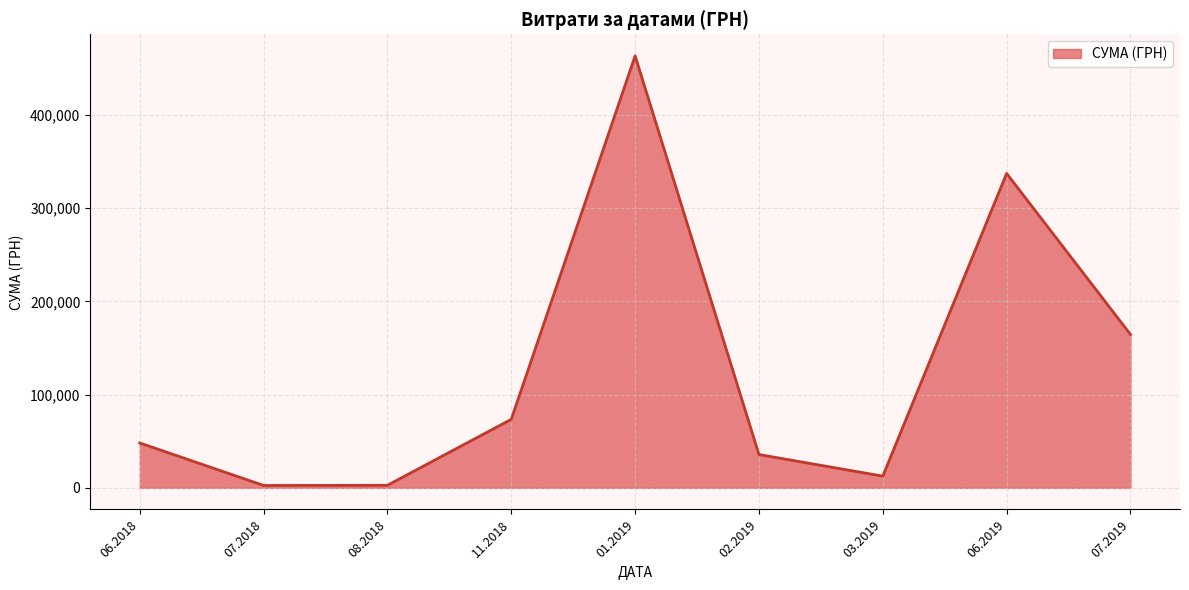

What is the difference between the maximum and minimum values?

460738.4